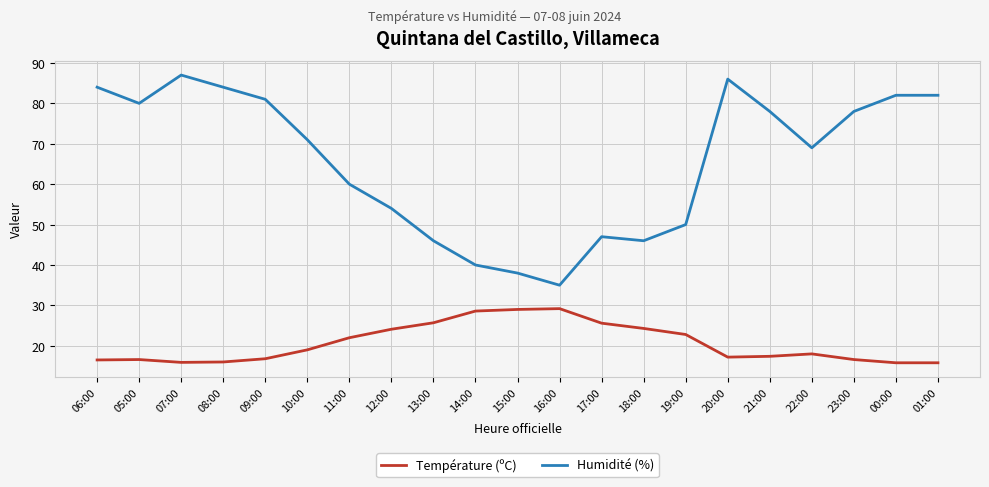

The Température (ºC) series shows 15.9 at 07:00. True or false?

True